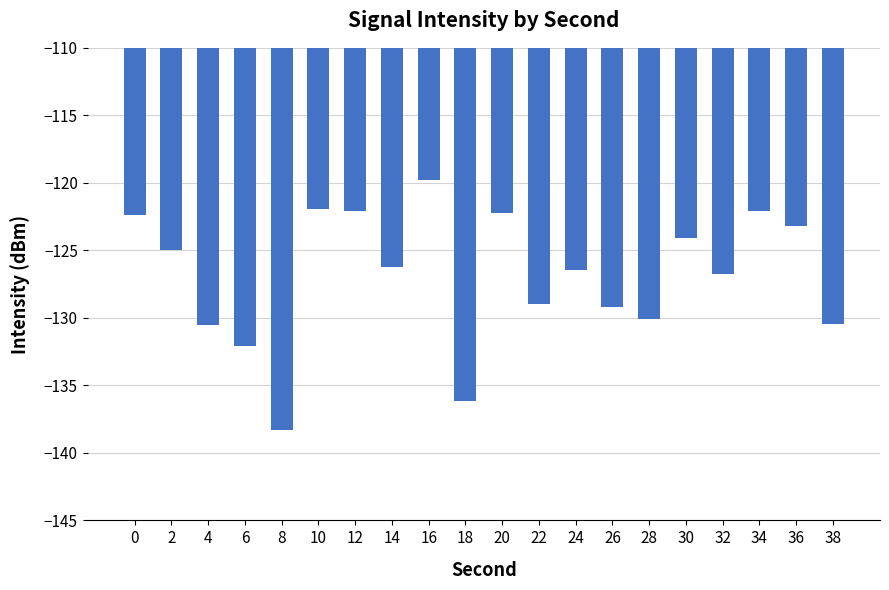

What is the change in value from 2 to 30?

+0.9